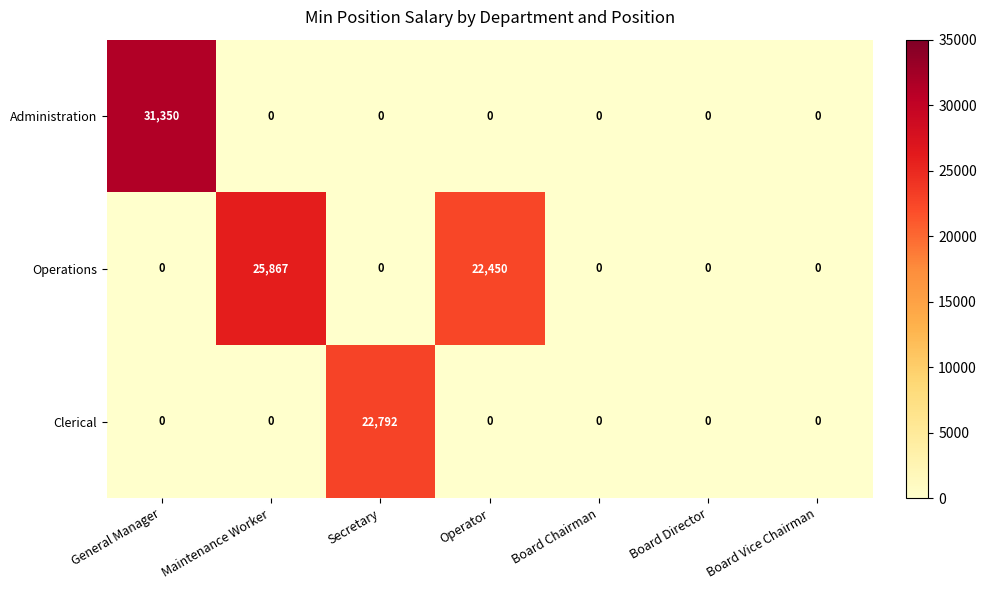

What is the maximum value shown in the chart?

31350